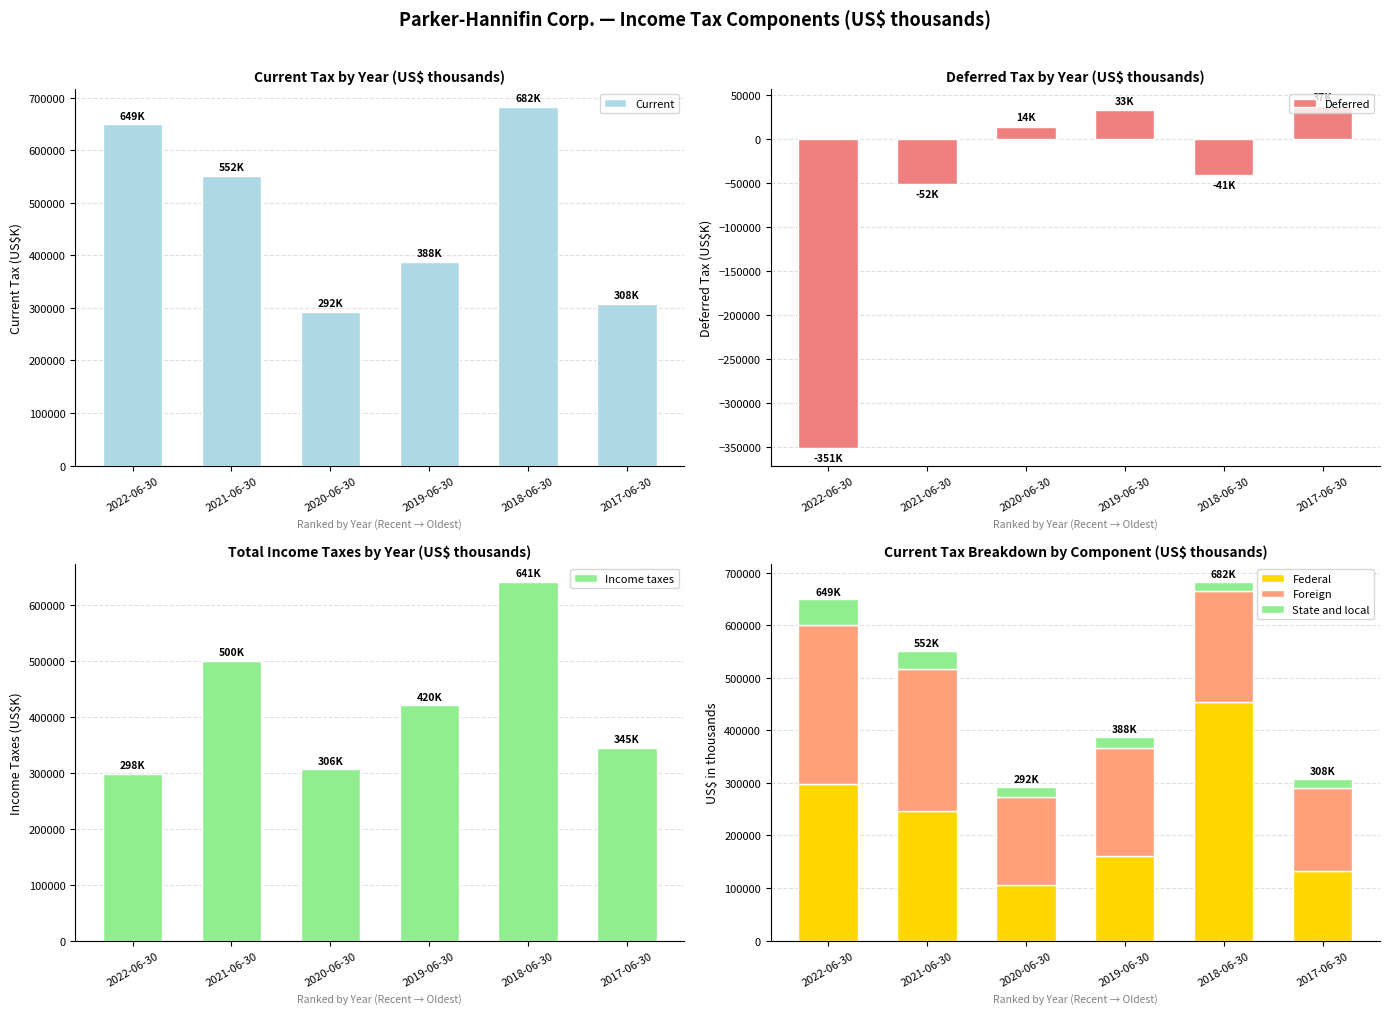

What is the greatest value displayed?

682374